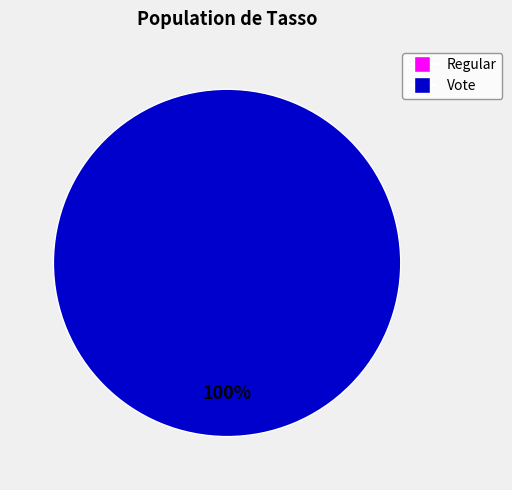

True or false: Regular accounts for 0% of the total.

True